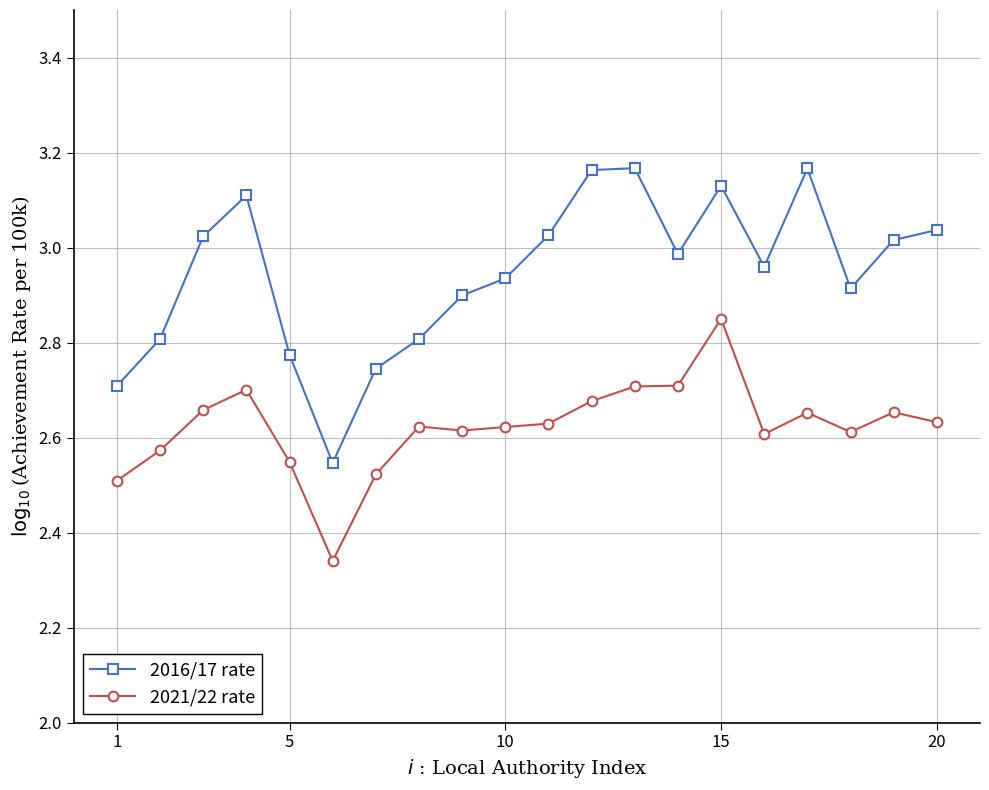

List the series in order of their overall mean, lowest first.

2021/22 rate, 2016/17 rate